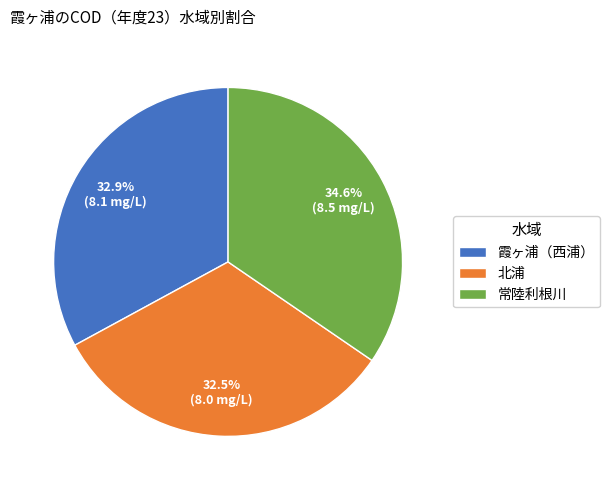

What portion of the pie excludes 北浦?

67.5%